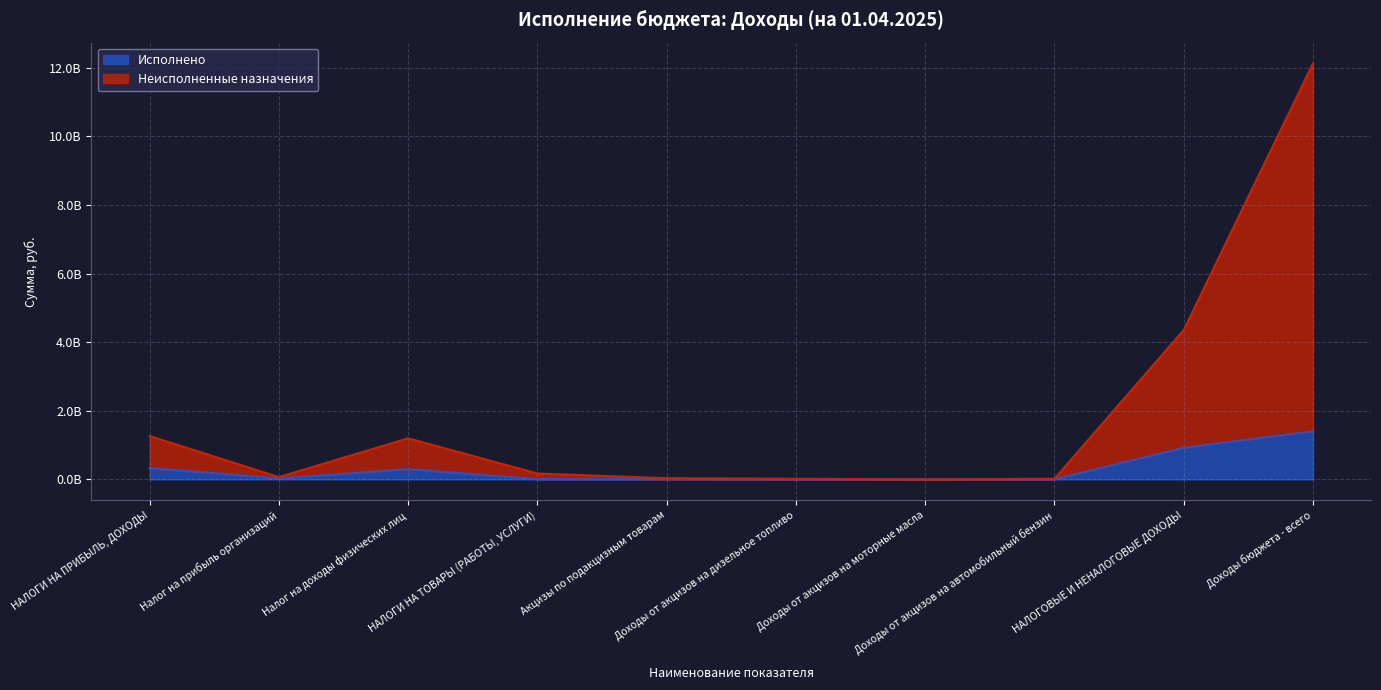

Rank the series by their maximum value, from lowest to highest.

Исполнено, Неисполненные назначения